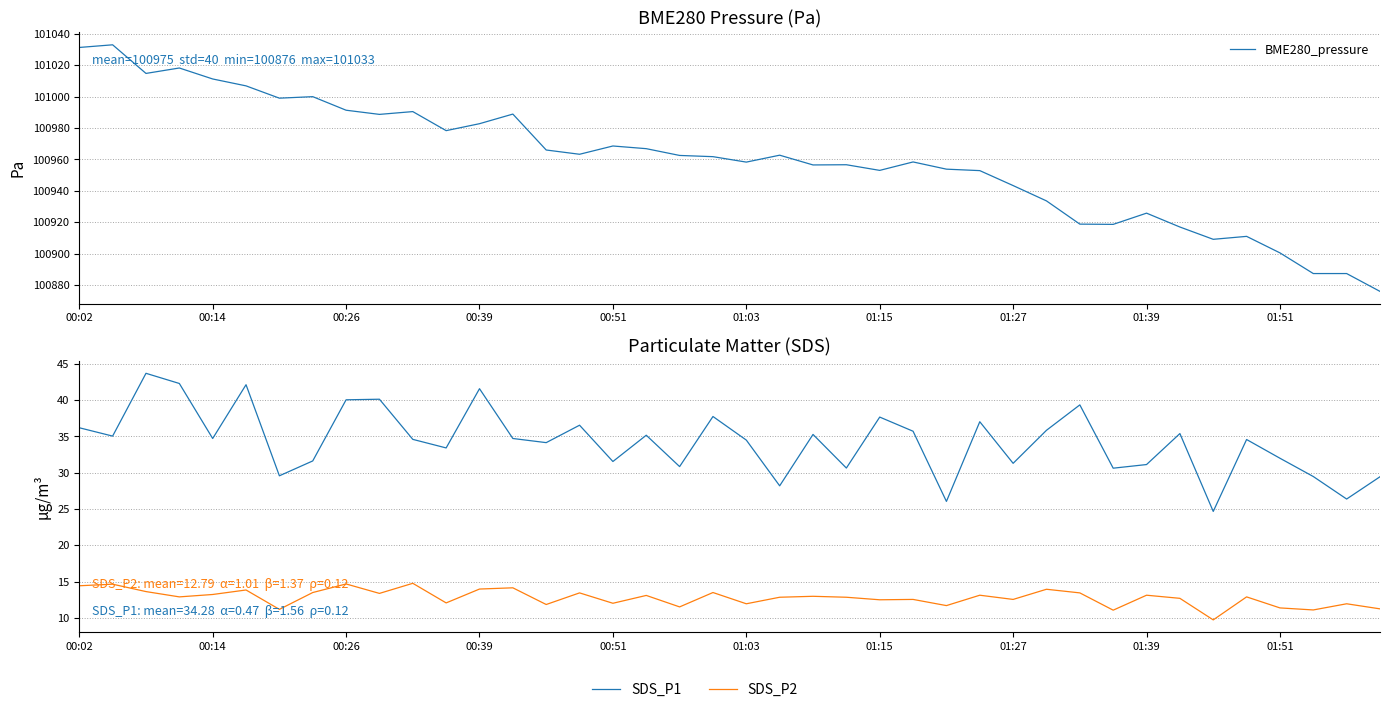

True or false: BME280_pressure and SDS_P1 cross at least once.

False